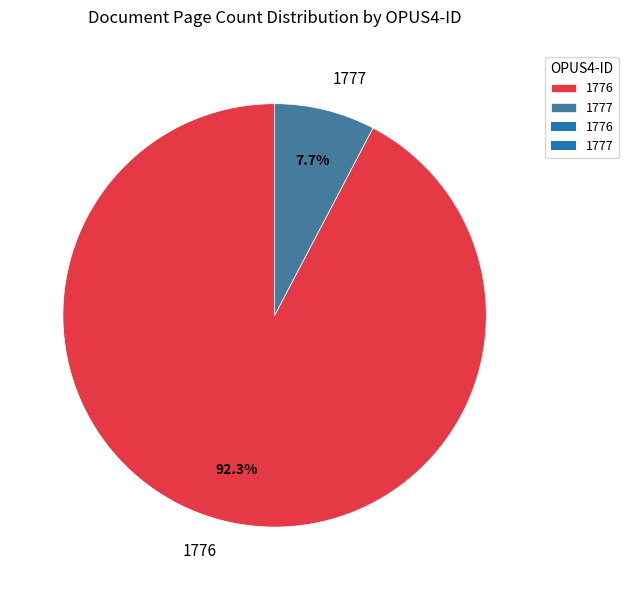

Does any single category account for the majority?

Yes